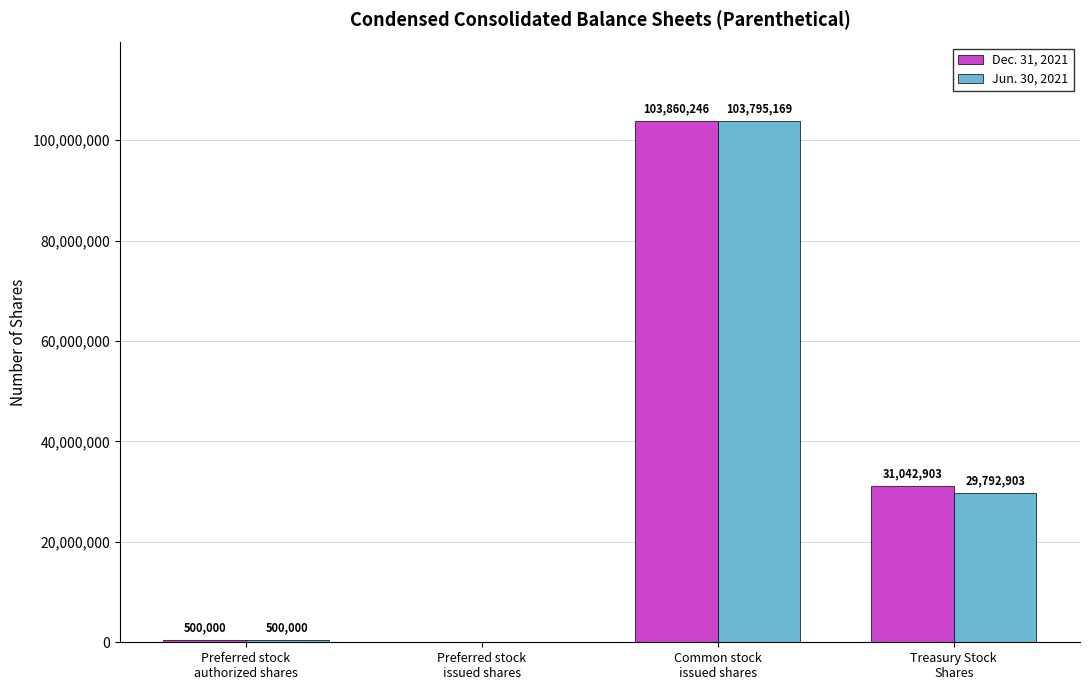

What is the maximum value for Dec. 31, 2021?

103860246